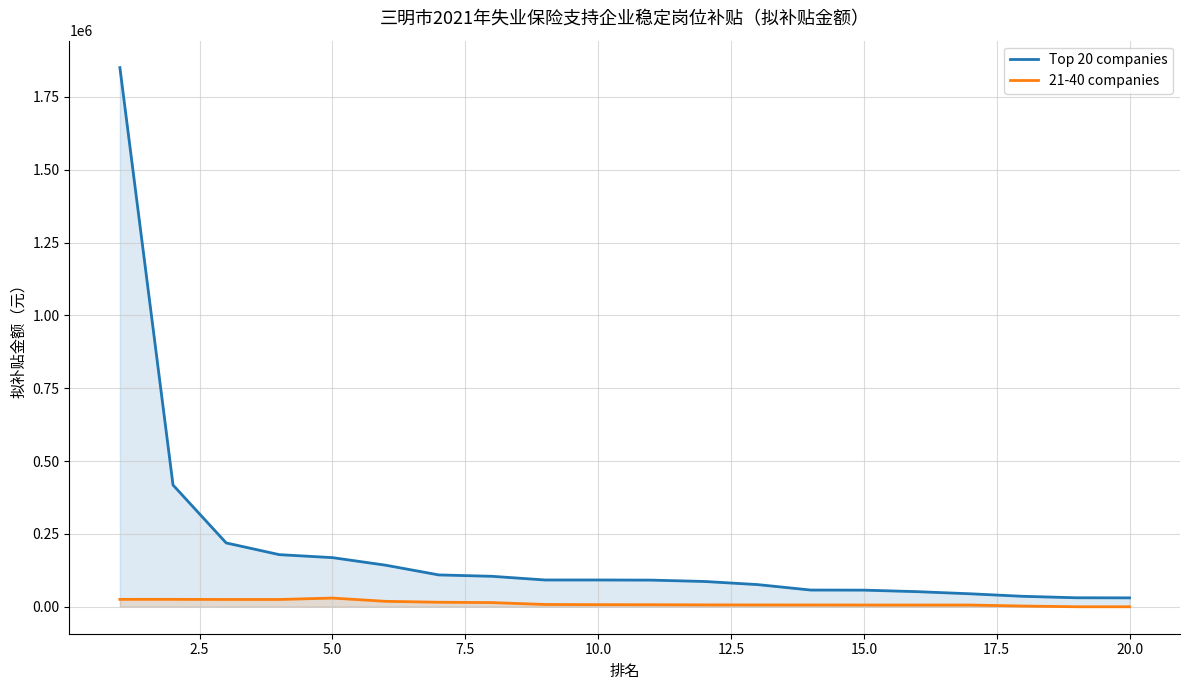

What is the minimum value for Top 20 companies?

30581.0